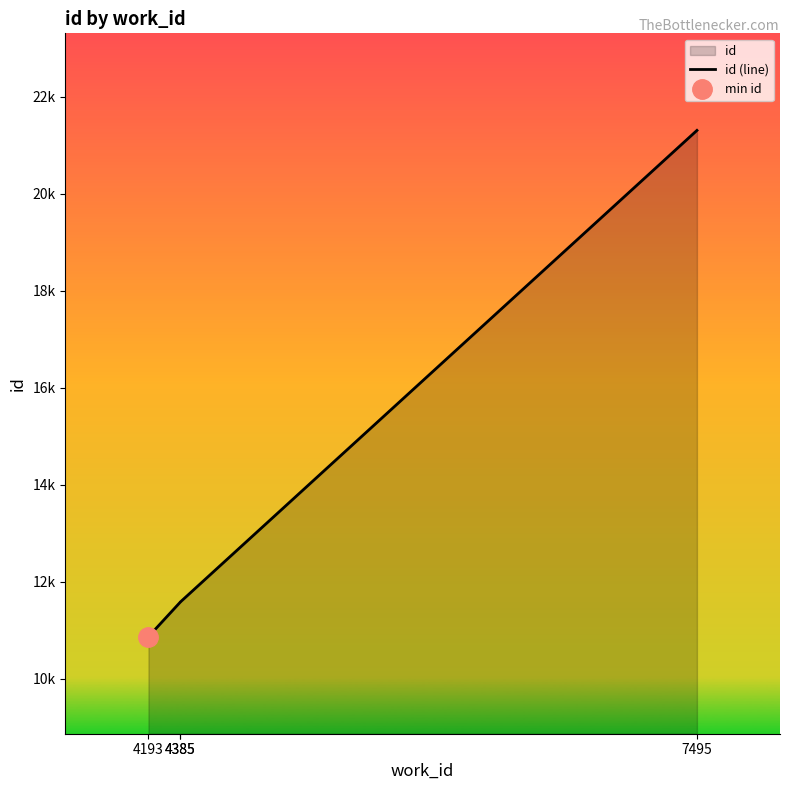

What is the sum of all values?

55345